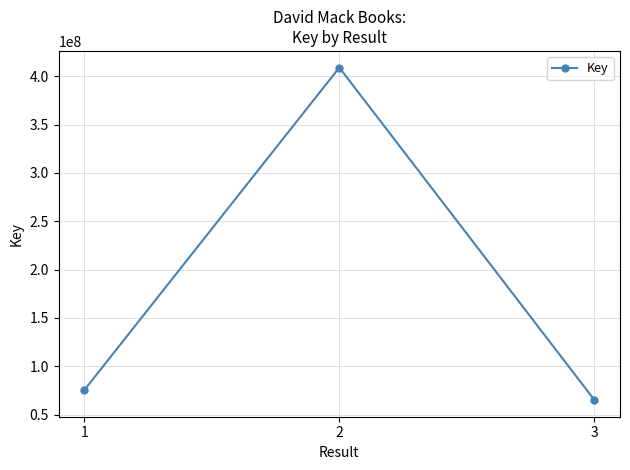

Reading left to right, transcribe all the data shown in this chart.

1=75182141	2=409062783	3=65010358